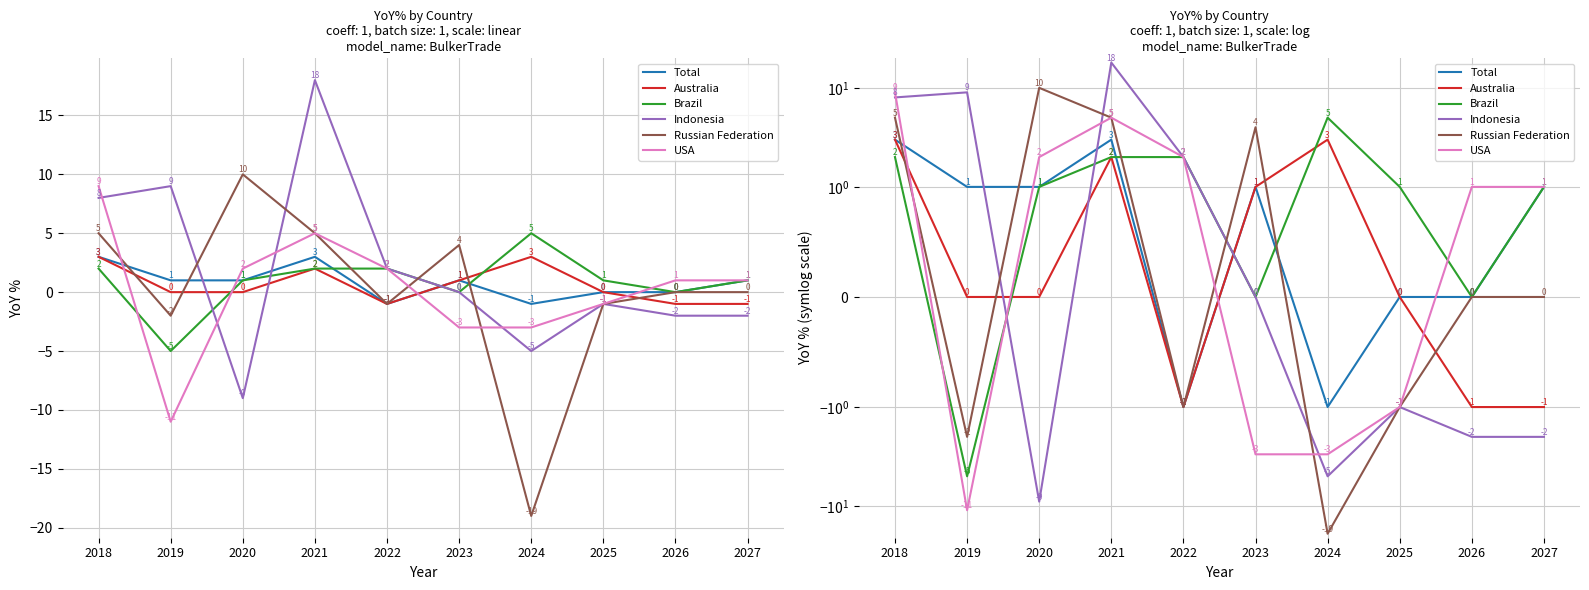

Is the value of Brazil at 2019 greater than the value of USA at 2025?

No